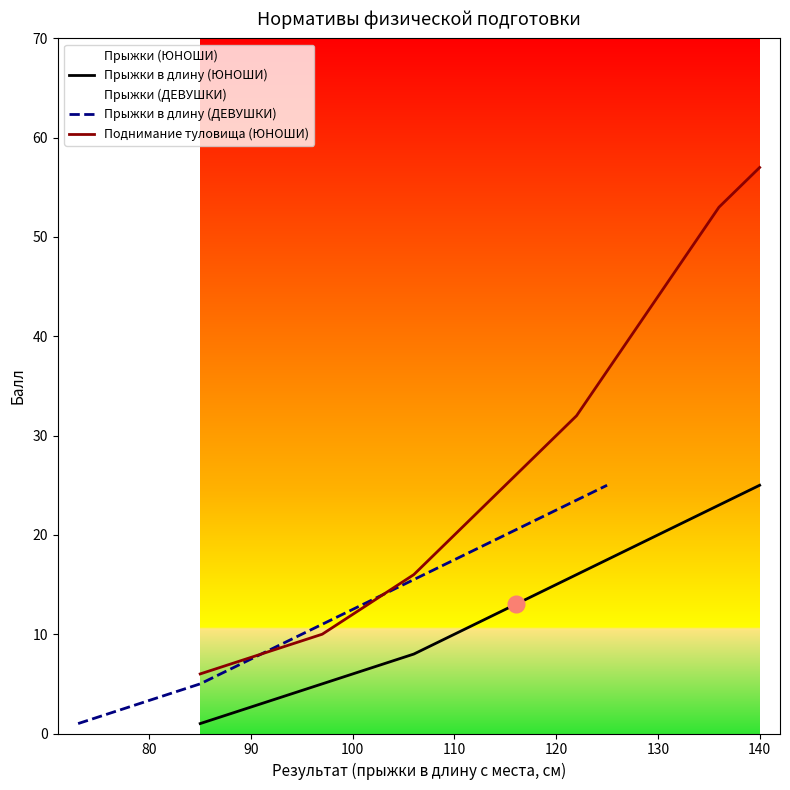

Which series has the widest spread of values?

Поднимание туловища (ЮНОШИ)